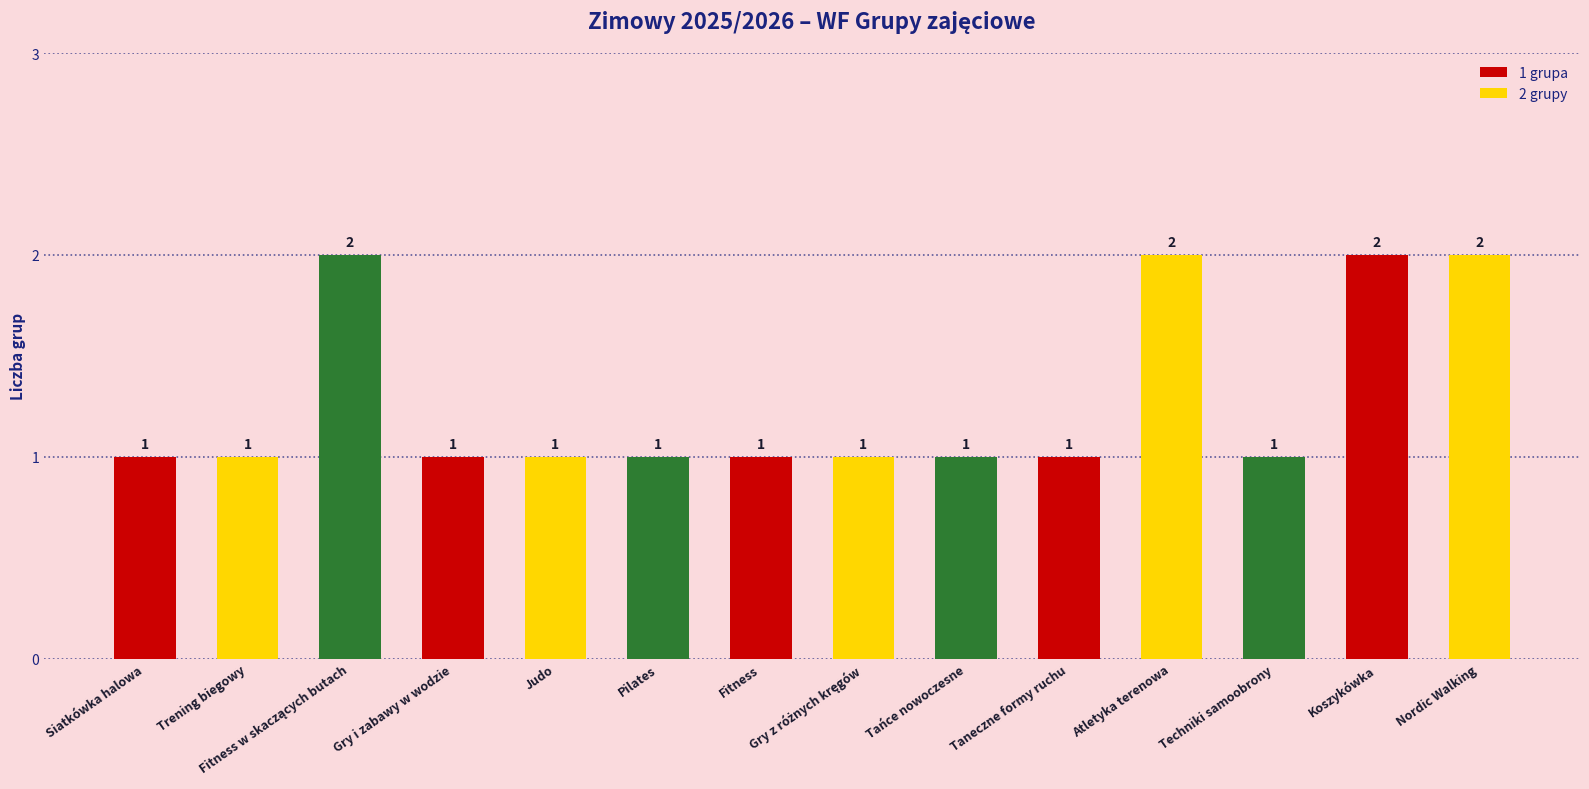

Reading left to right, list all the values displayed in this chart.

1	1	2	1	1	1	1	1	1	1	2	1	2	2